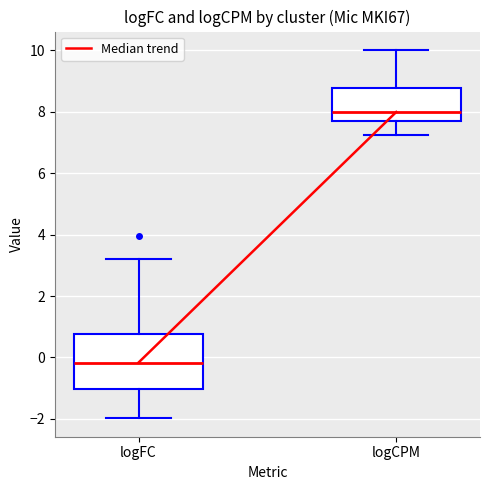

Reading left to right, transcribe this box plot: for each box, give where its median line is, the range the box spans, and where its two whiskers end, as read against the y-axis. The values are not printed on the chart, so give them approximately, as read against the axis.

logFC: median -0.2, box -1.0 to 0.8, whiskers -2.0 to 3.2
logCPM: median 8.0, box 7.8 to 8.8, whiskers 7.2 to 10.0